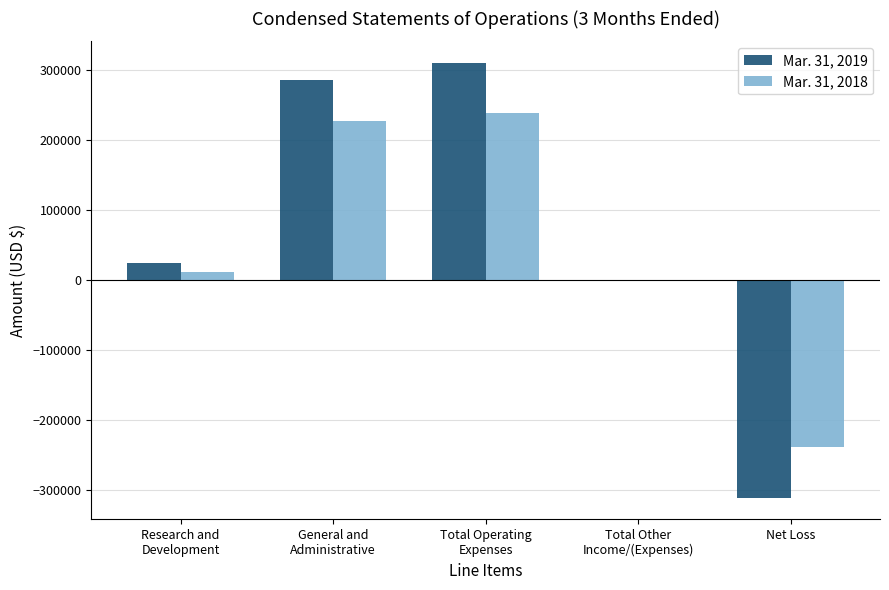

How many data points does each series have?

5